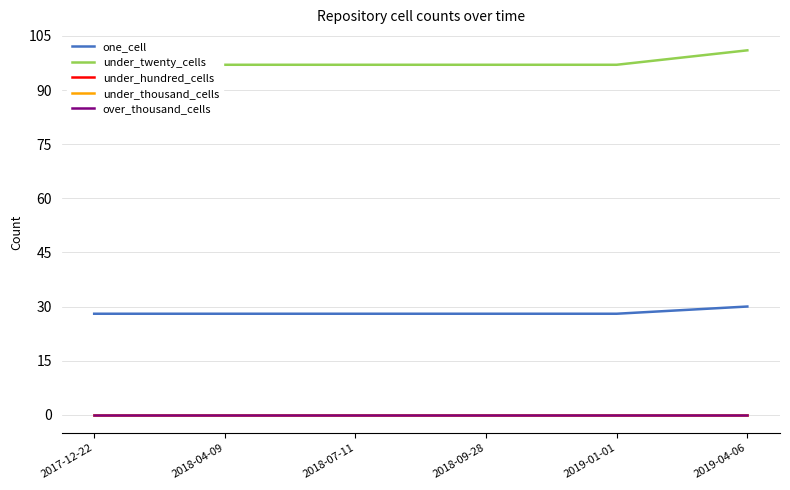

Which series has the widest spread of values?

under_twenty_cells